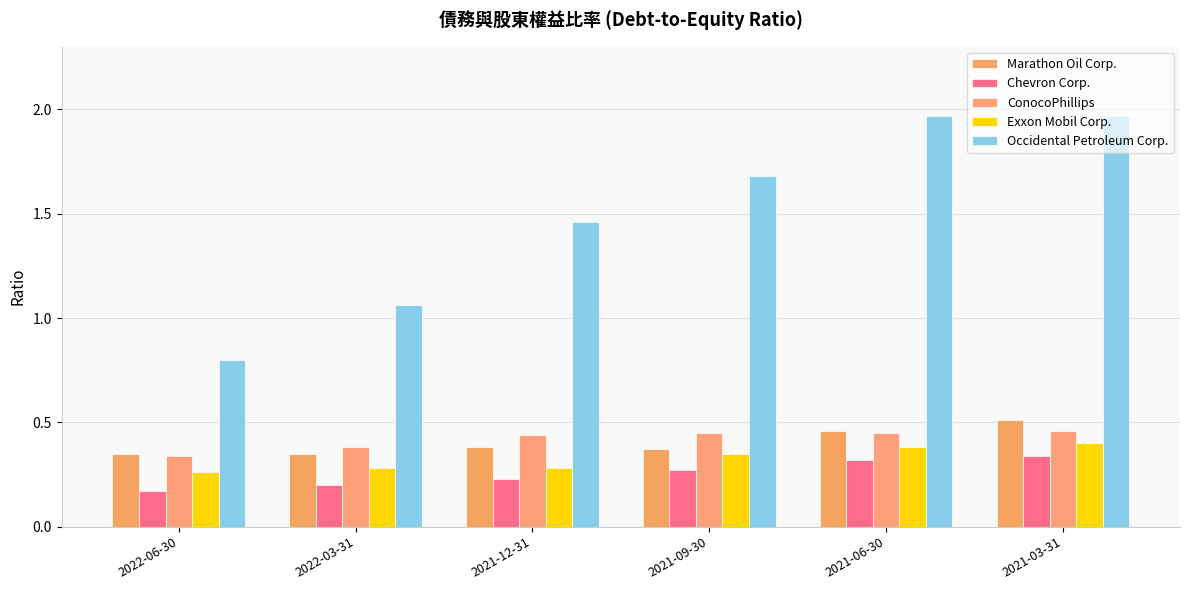

What is the minimum value for Occidental Petroleum Corp.?

0.8